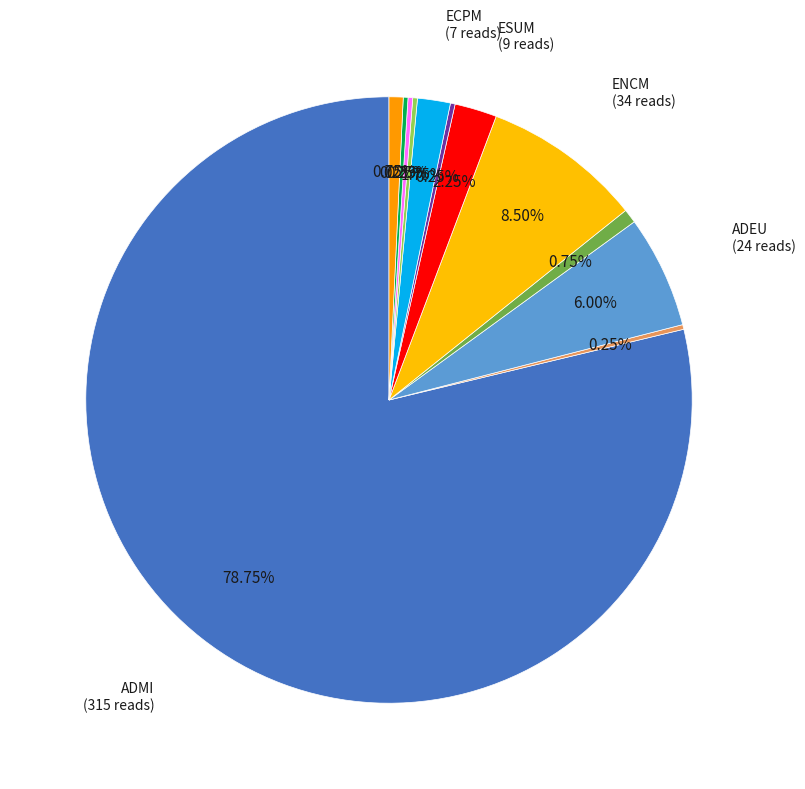

To the nearest percent, what is the average slice percentage?

8%